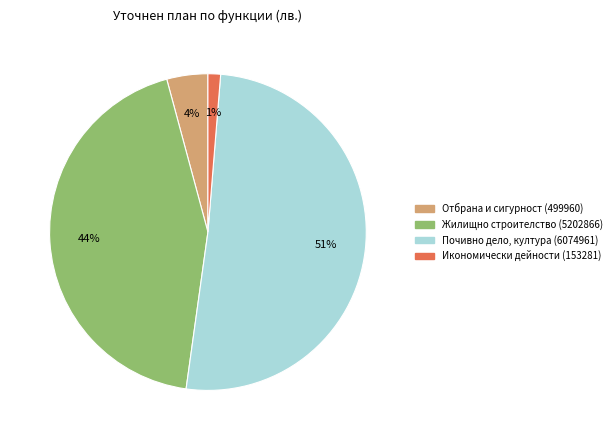

To the nearest percent, what percentage of the pie is Отбрана и сигурност (499960)?

4%